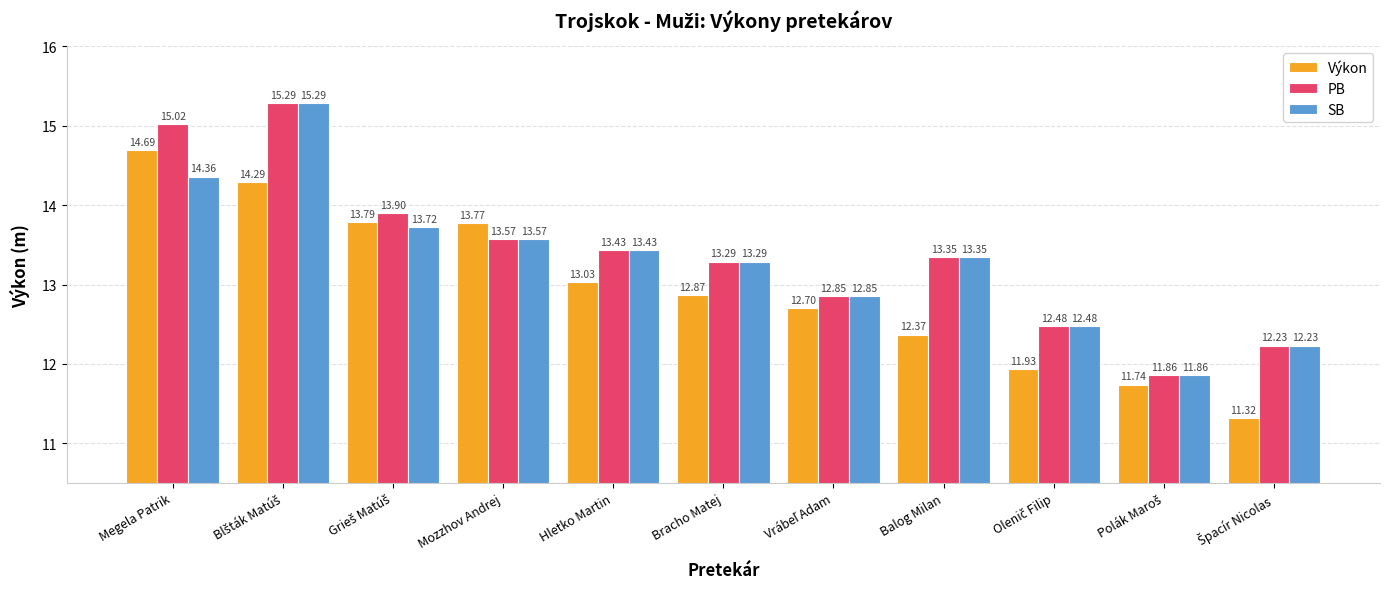

Which series has the largest total across all categories?

PB